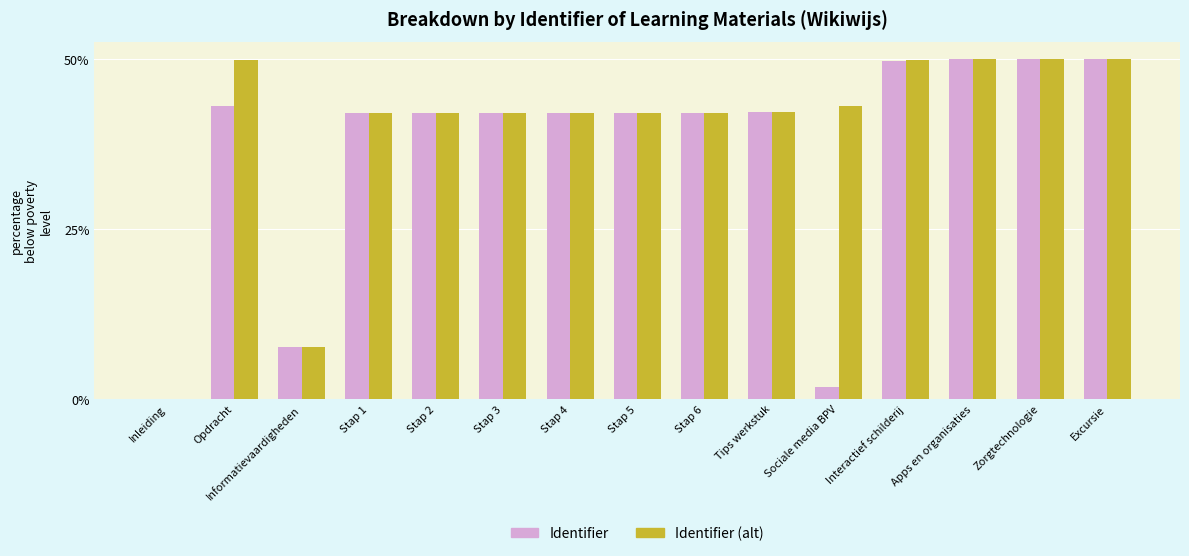

Is it true that Identifier equals 1.9 at Sociale media BPV?

True